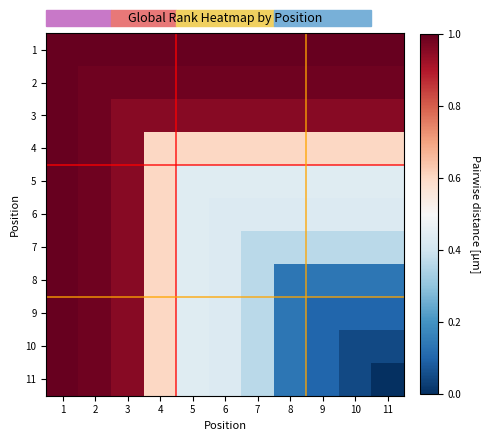

Which series has the largest total across all categories?

1